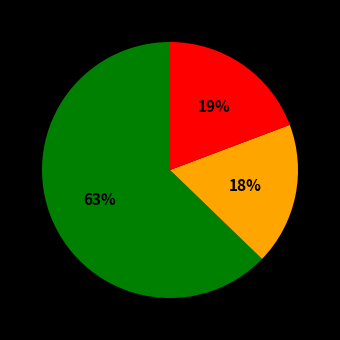

Is there a majority slice in this chart?

Yes